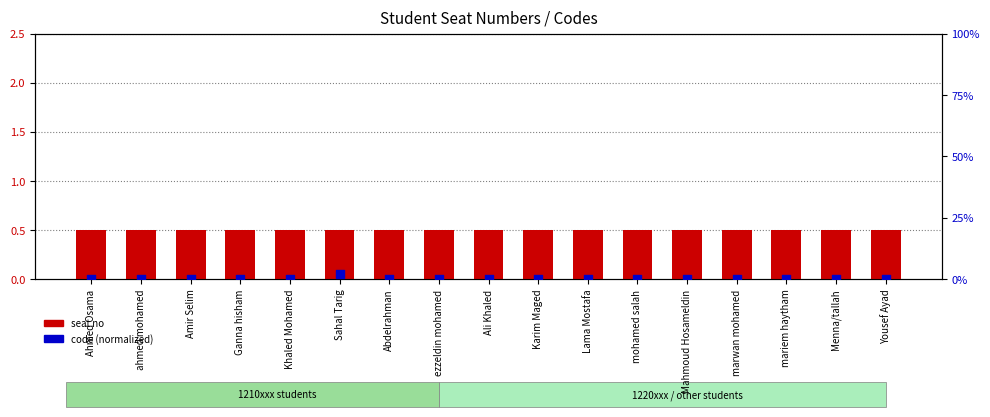

What are all the series names shown in the legend?

seat no, code (normalized)